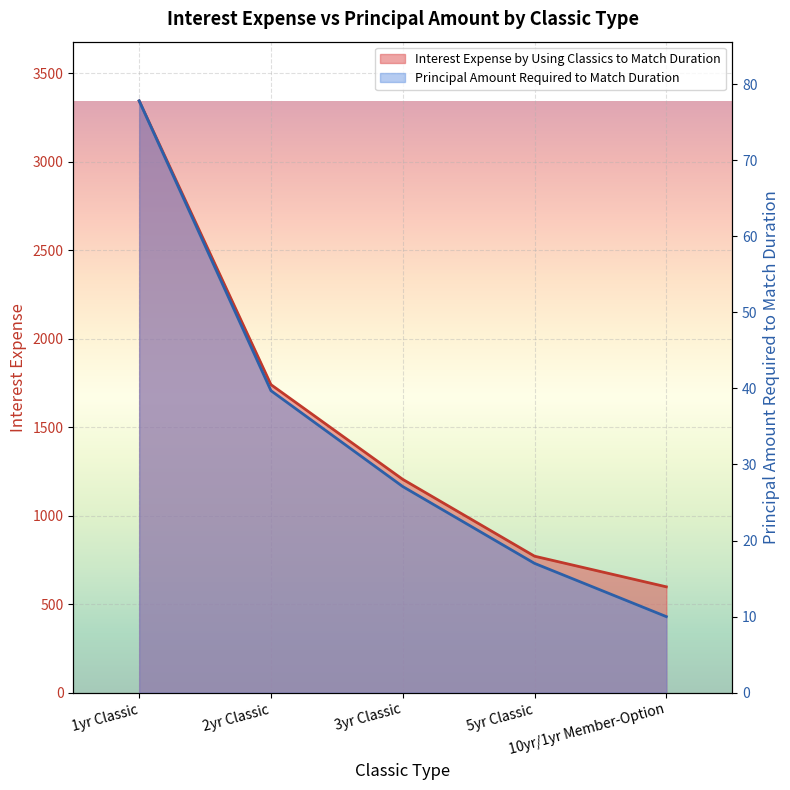

True or false: Interest Expense by Using Classics to Match Duration has a value of 1740.0 at 2yr Classic.

True